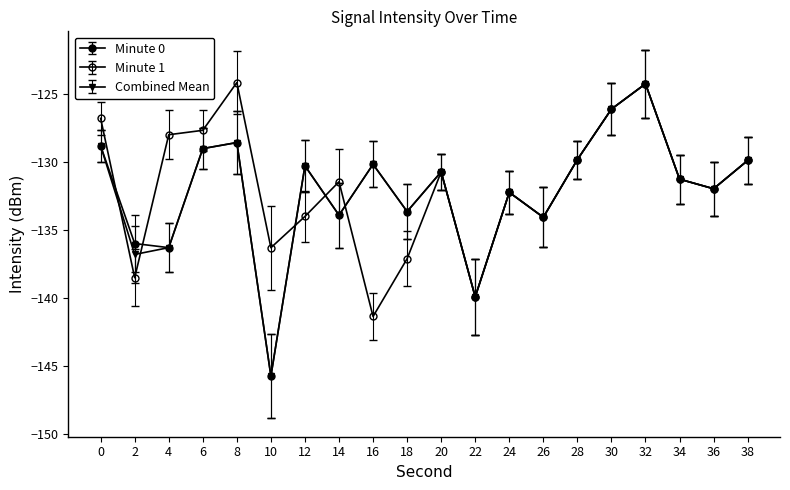

True or false: Combined Mean has a value of -134.1 at 26.

True